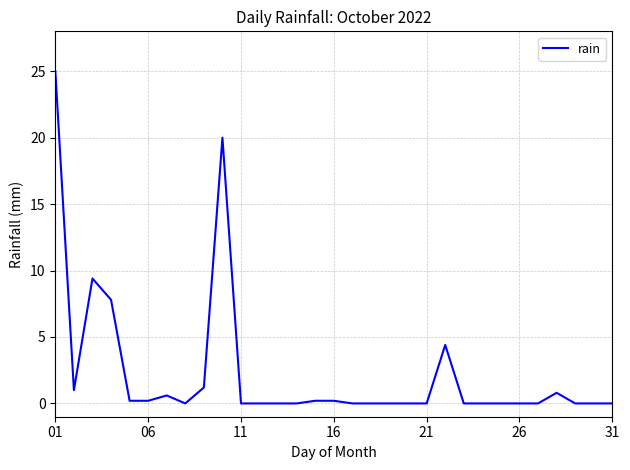

What is the maximum value shown in the chart?

25.0